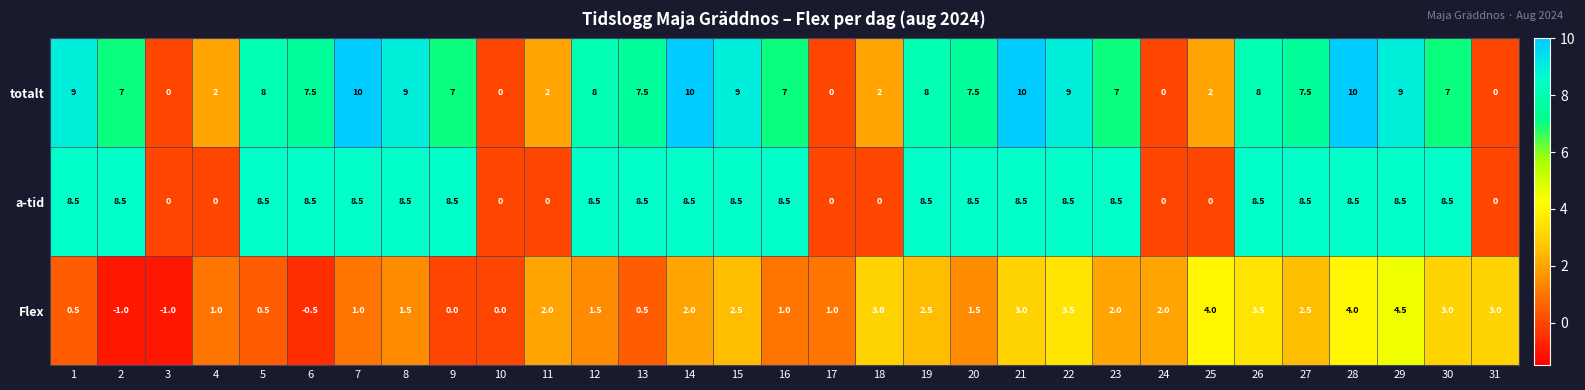

True or false: totalt has a value of 4.1 at 19.

False